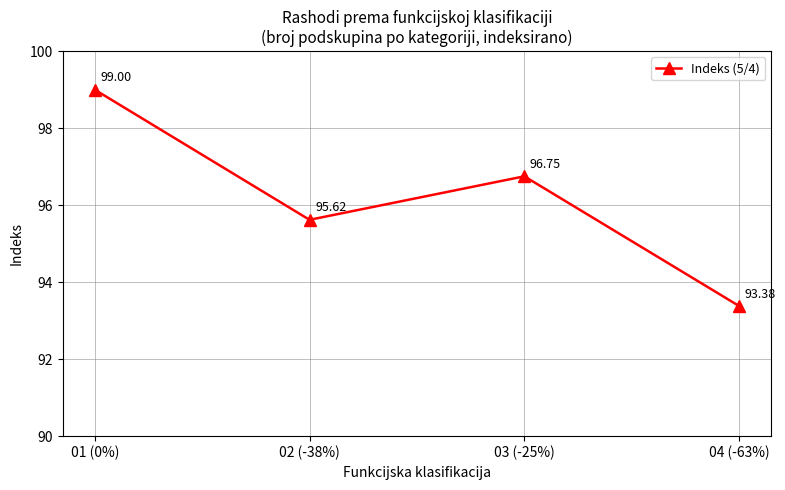

What is the difference between the values at 01 (0%) and 02 (-38%)?

3.4